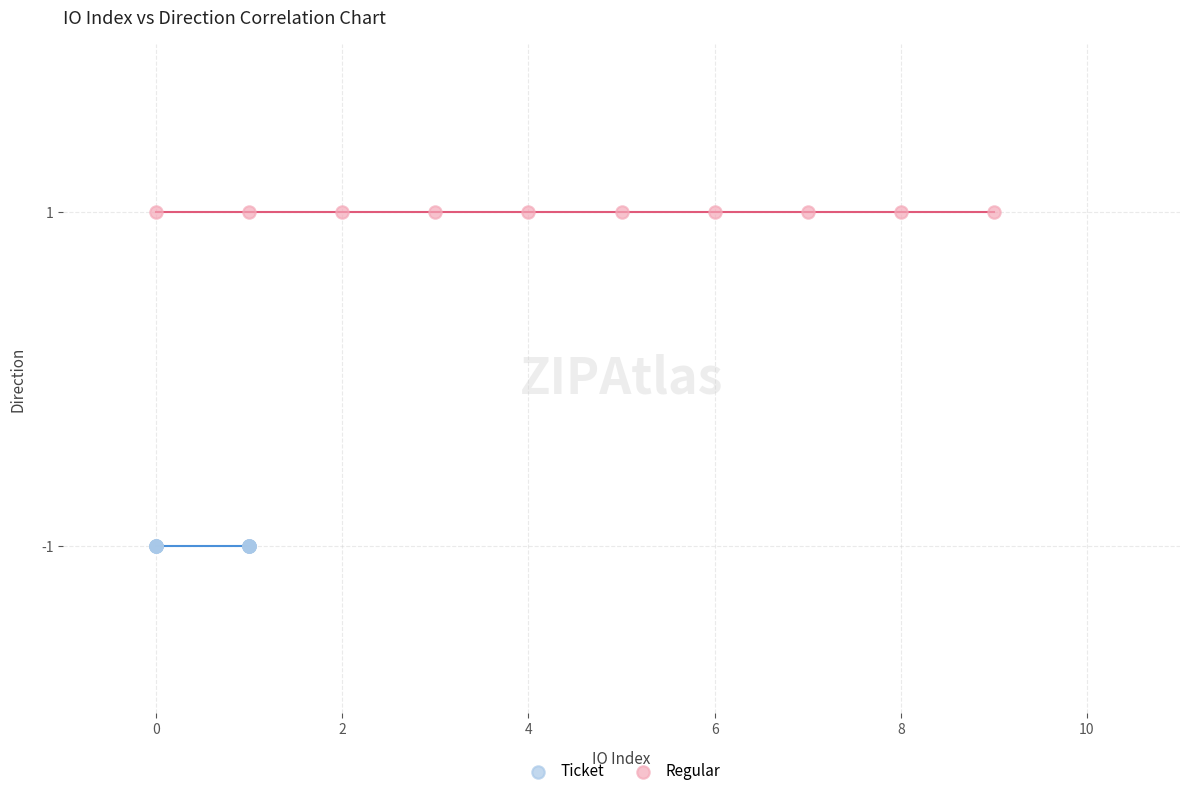

Which series contains the lowest Y value?

Ticket